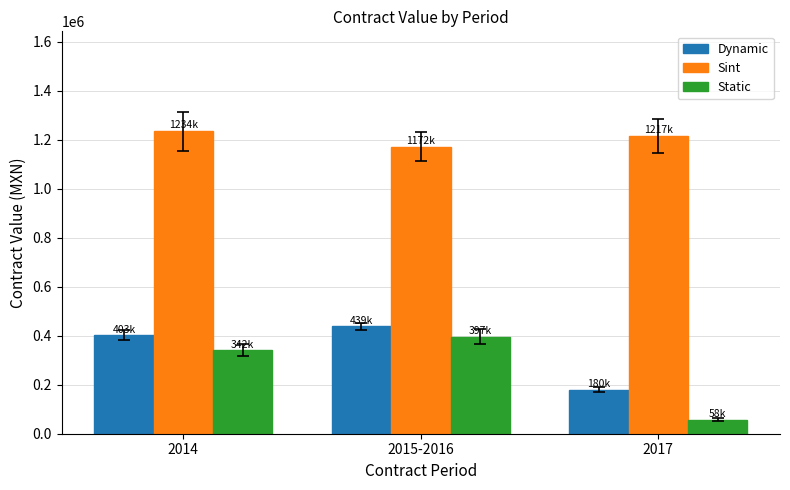

What is the label of the 1st bar from the right?

2017